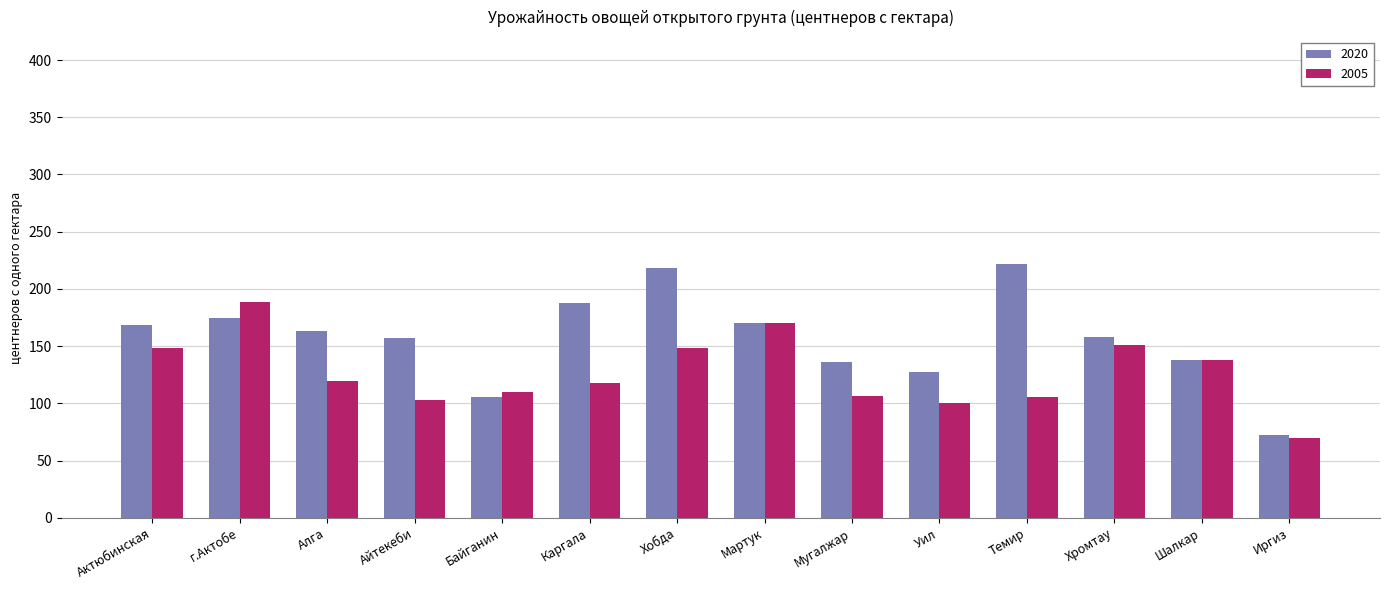

What is the average value of the 2020 series?

157.0